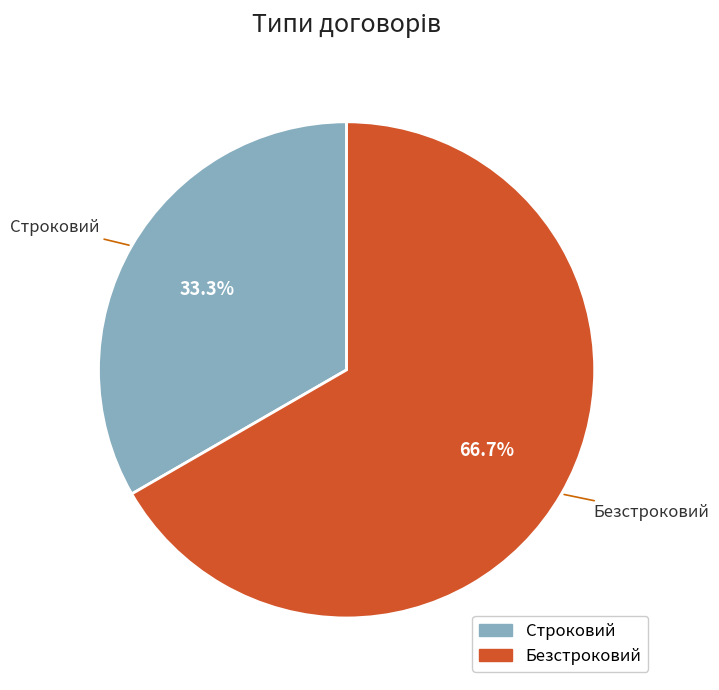

Between Строковий and Безстроковий, which is larger?

Безстроковий